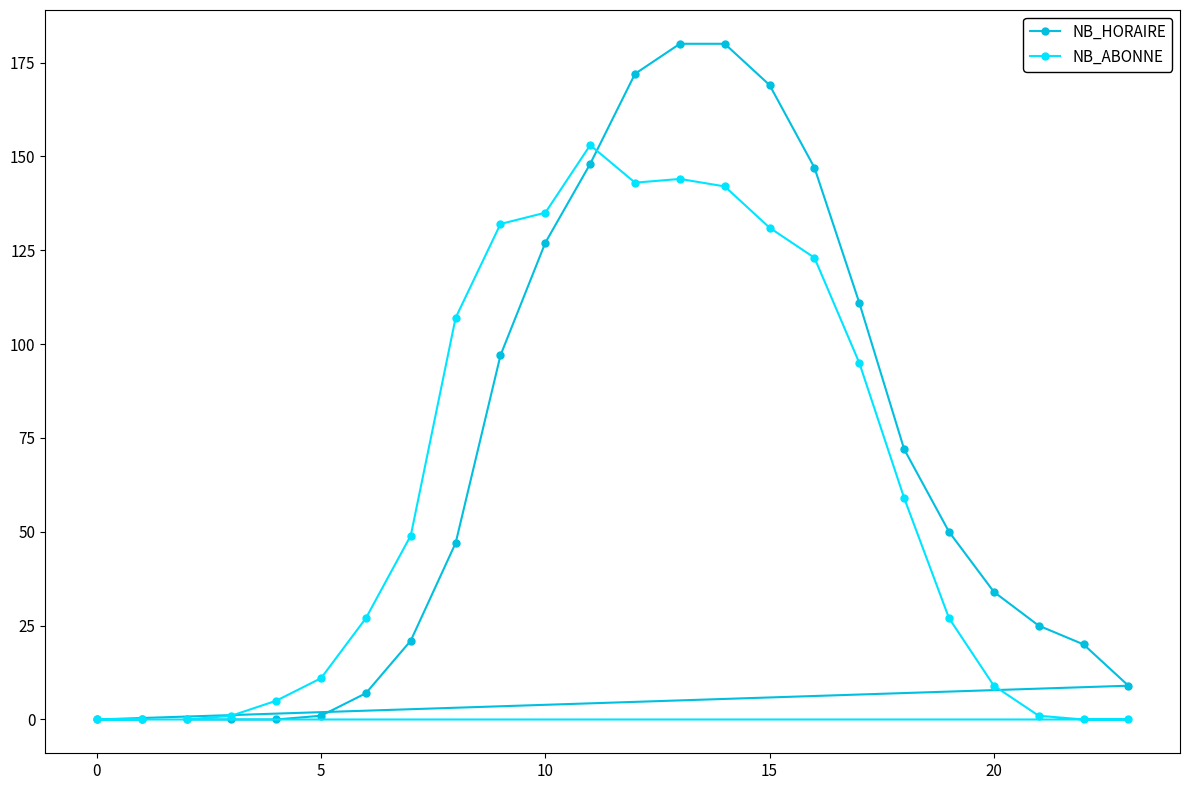

At how many categories does at least one series exceed 161?

4